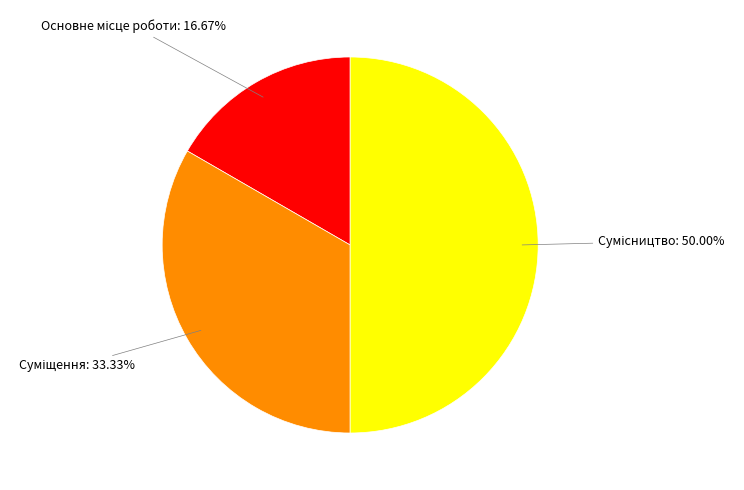

What is the change in value from Суміщення to Сумісництво?

+1